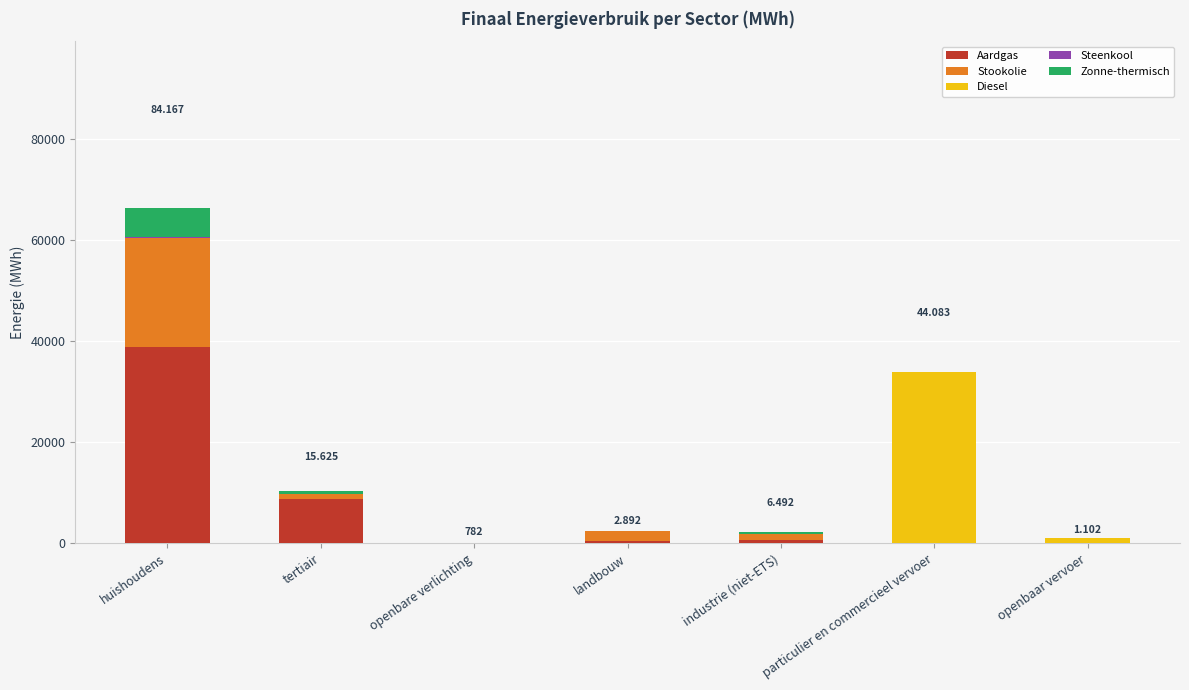

The value of Aardgas at openbaar vervoer is 0.0. True or false?

True